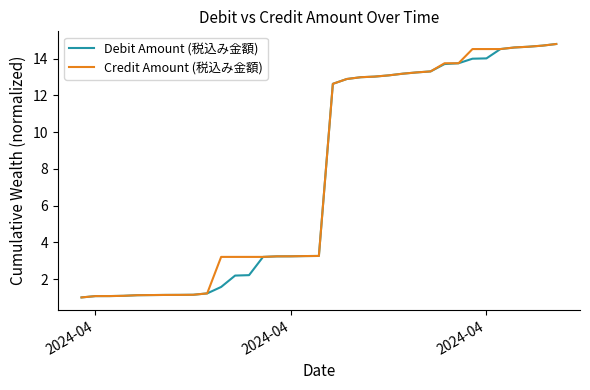

What is the smallest value displayed?

1.0